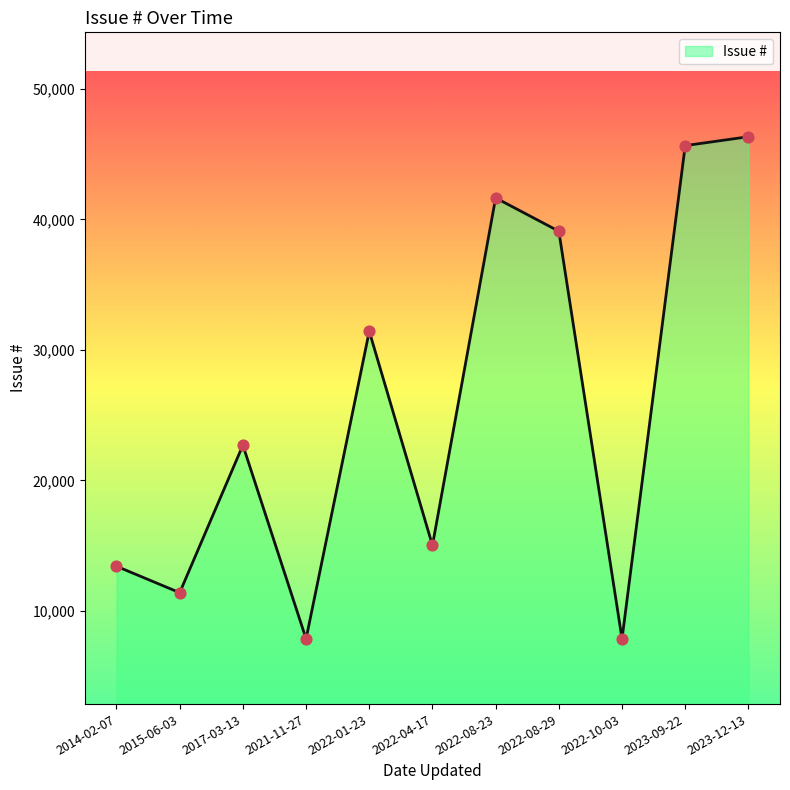

Between 2023-09-22 and 2014-02-07, which is larger?

2023-09-22